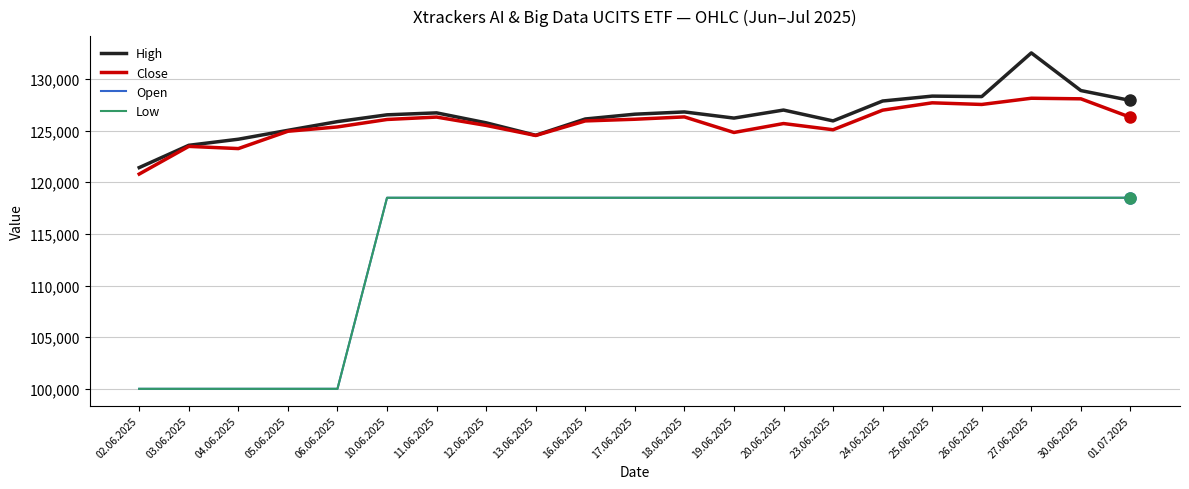

Does the chart have visible grid lines?

Yes